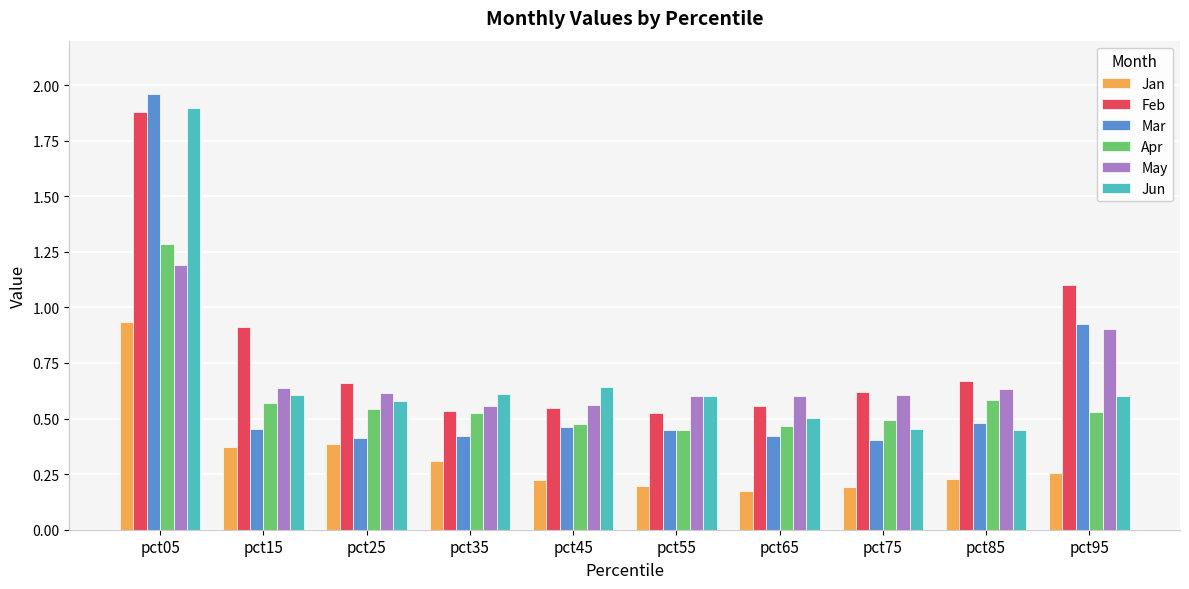

Between pct05 and pct45, which series saw the biggest shift?

Mar